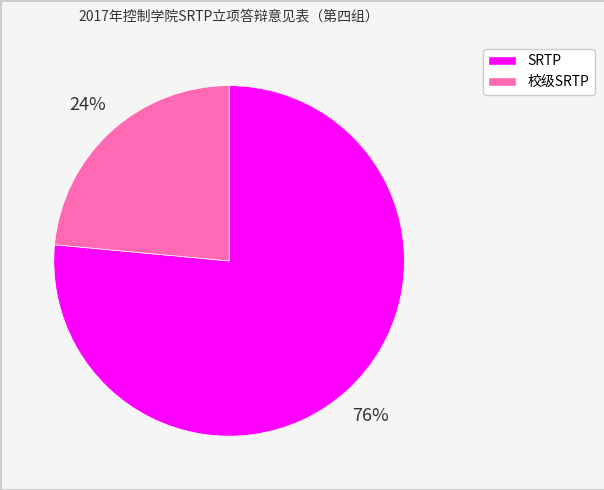

What is the ratio of the value at SRTP to the value at 校级SRTP?

3.2